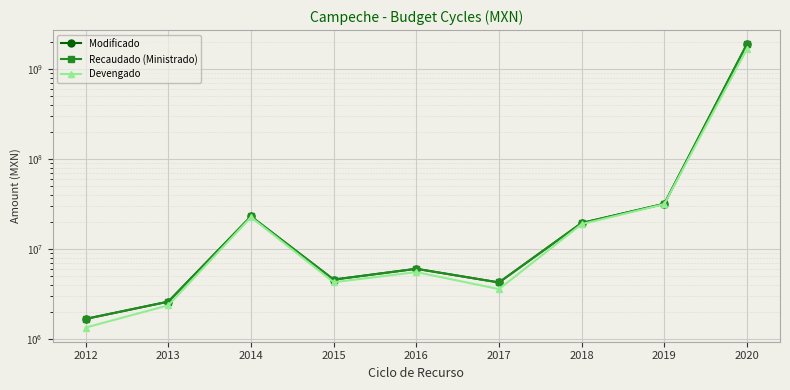

List the series in order of their peak value, highest first.

Modificado, Recaudado (Ministrado), Devengado